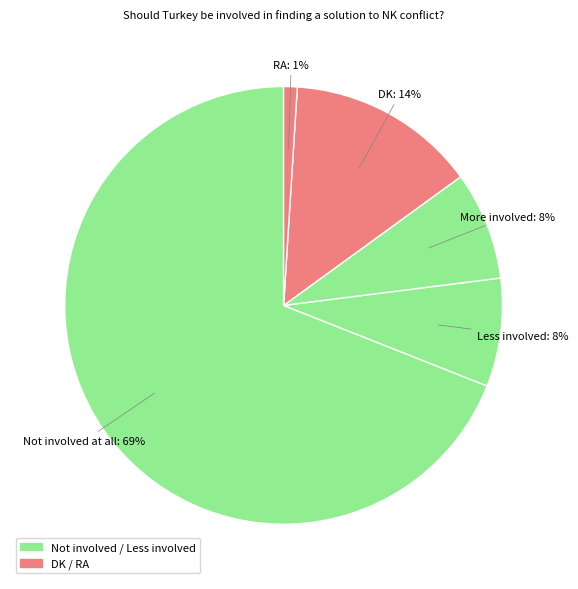

Count the number of slices in the pie.

5